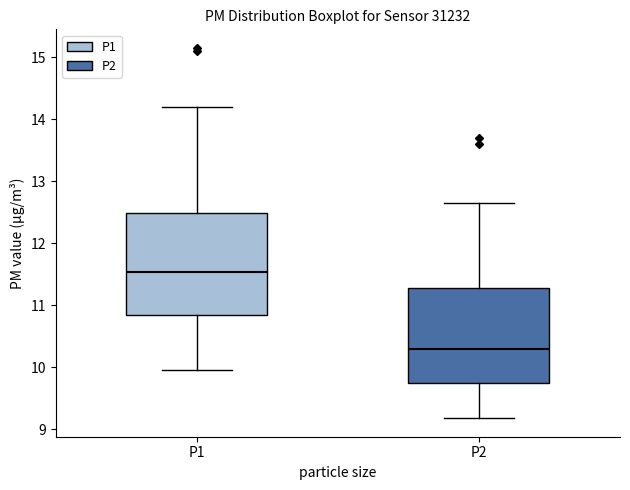

Which box has the highest median line?

P1